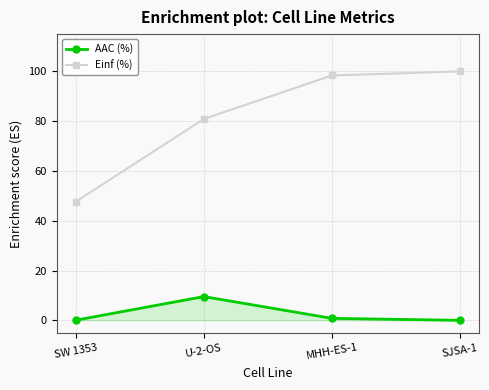

List the labels in order of Einf (%) value, largest first.

SJSA-1, MHH-ES-1, U-2-OS, SW 1353